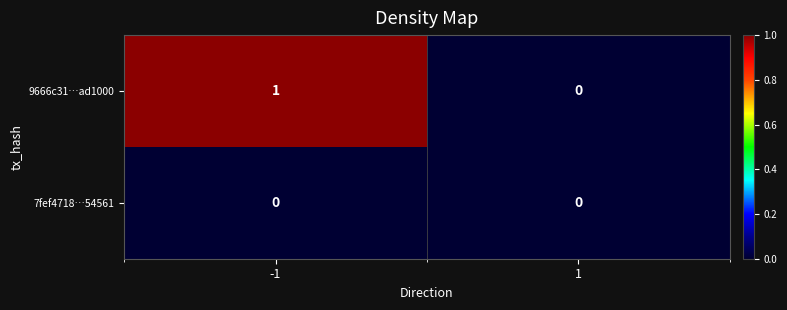

At -1, list the series in order from largest to smallest.

9666c31…ad1000, 7fef4718…54561